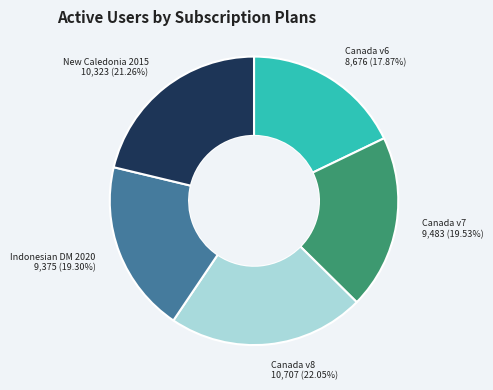

Combined, do New Caledonia 2015 and Canada v8 account for over 50%?

No